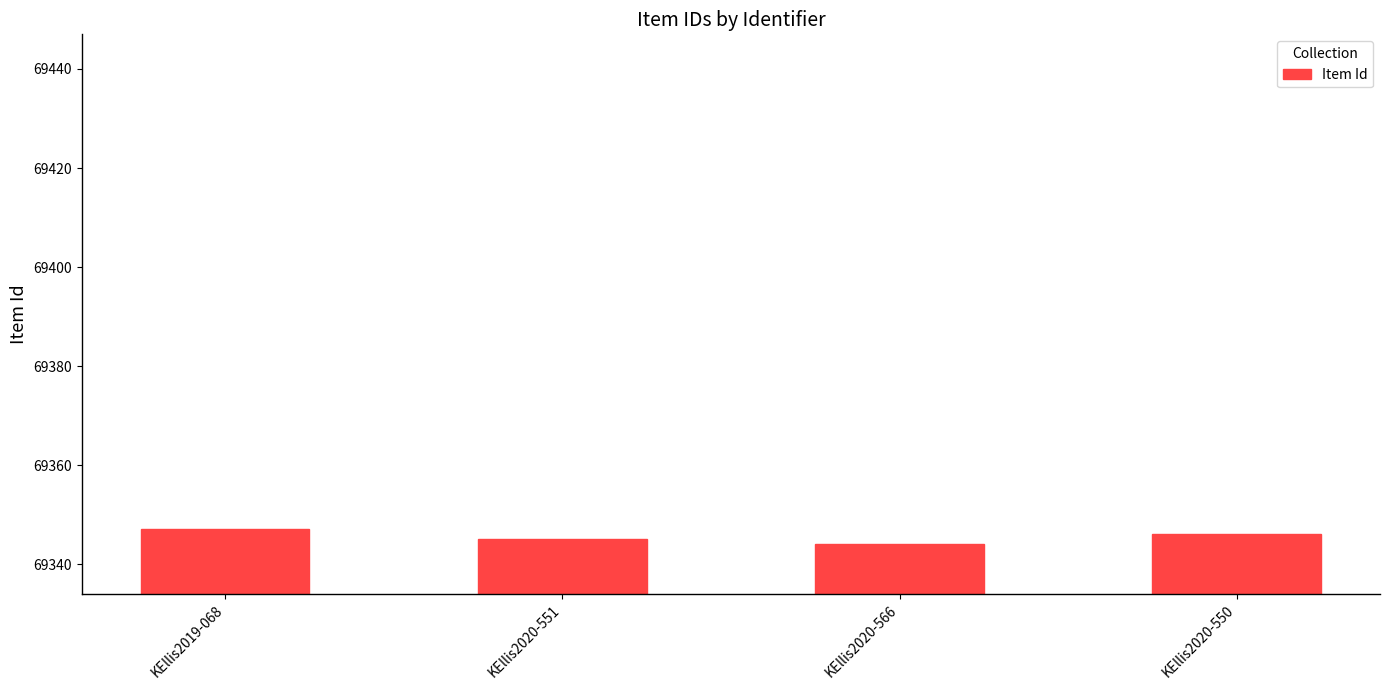

What is the difference between the maximum and second lowest values?

2